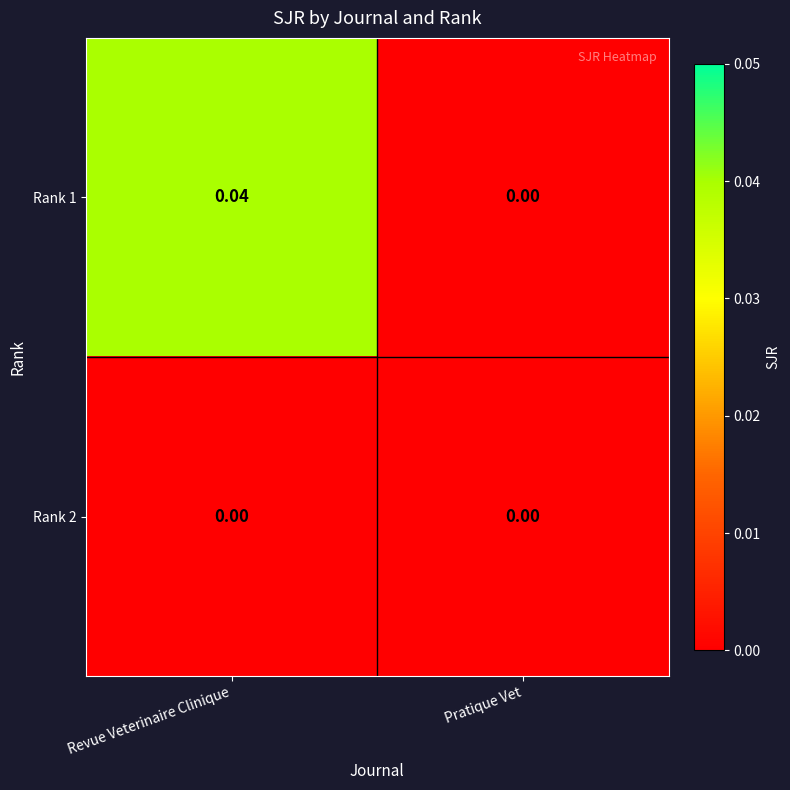

At which category is the sum across all series the highest?

Revue Veterinaire Clinique